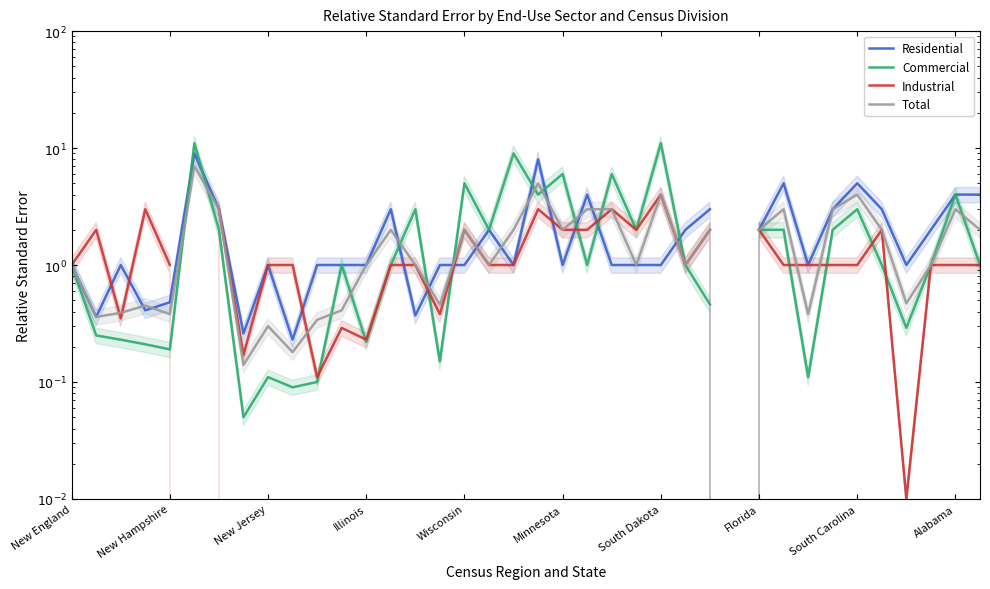

What is the difference between the second highest and second lowest values in the Industrial series?

3.9